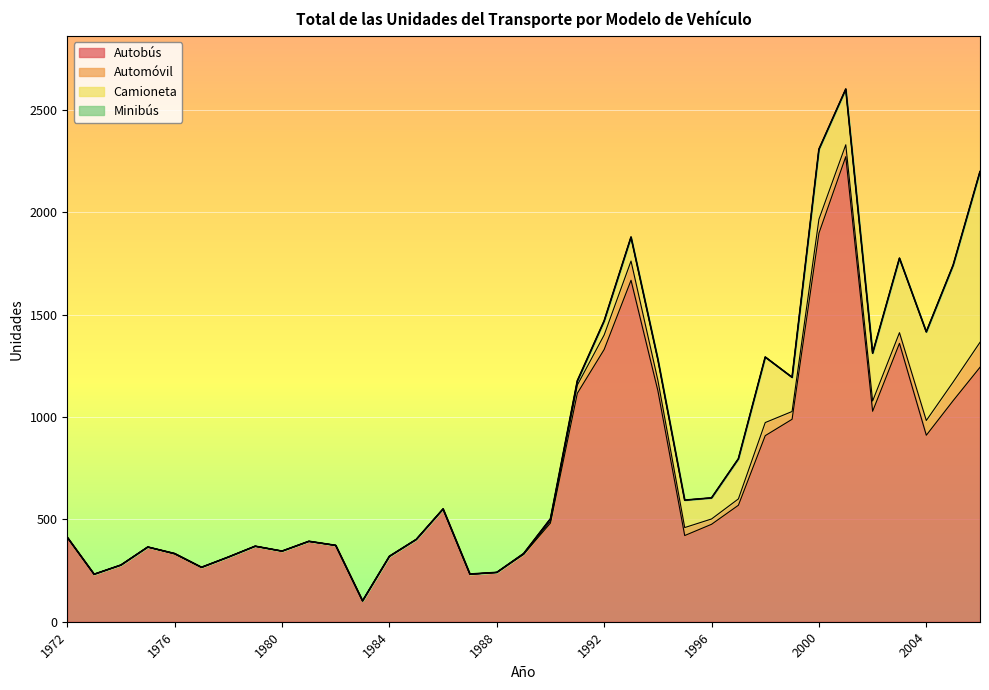

Is it true that Automóvil equals 0 at 1987?

True